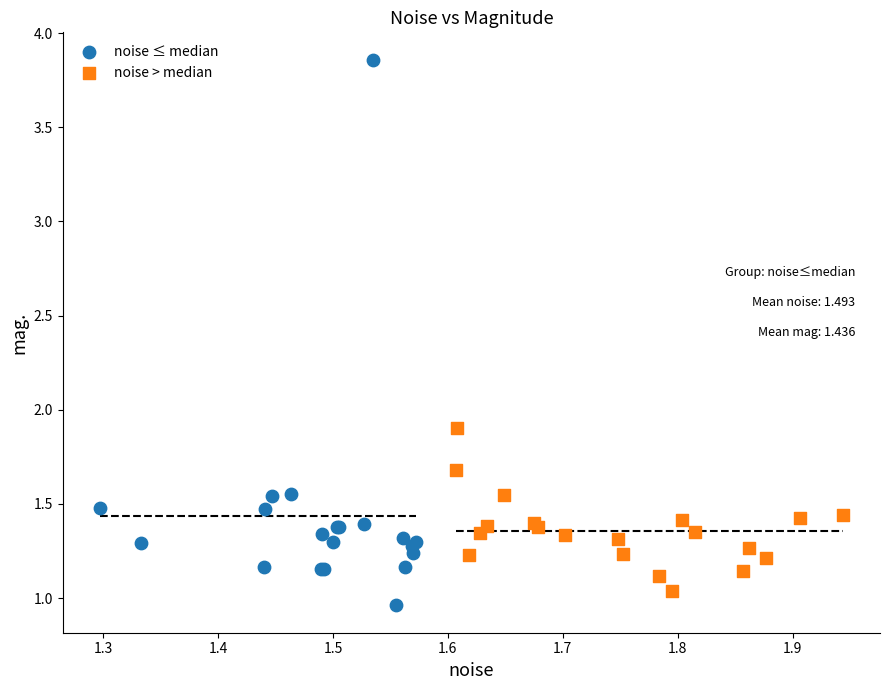

Which series reaches the maximum Y coordinate?

noise ≤ median